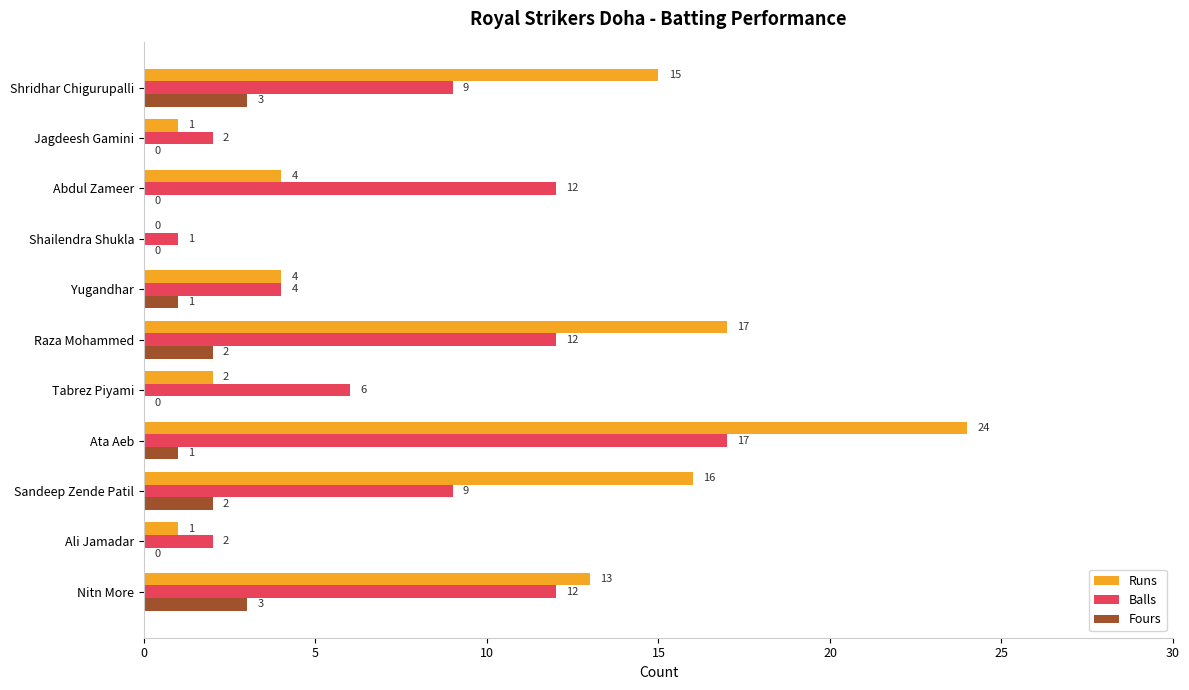

Which series has the largest total across all categories?

Runs